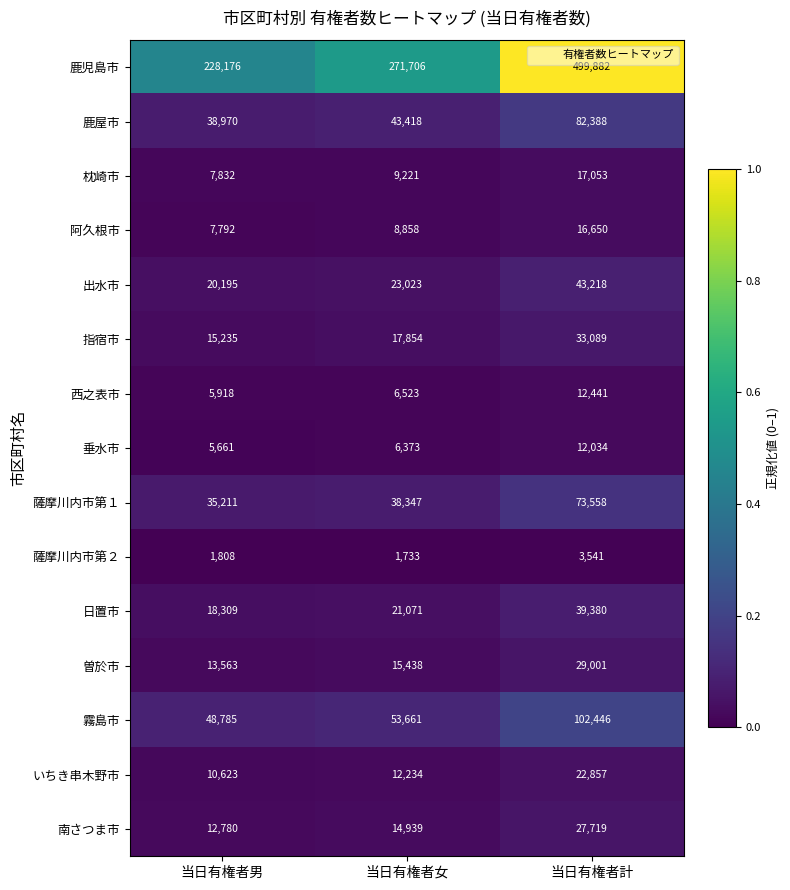

At which category is the sum across all series the highest?

当日有権者計